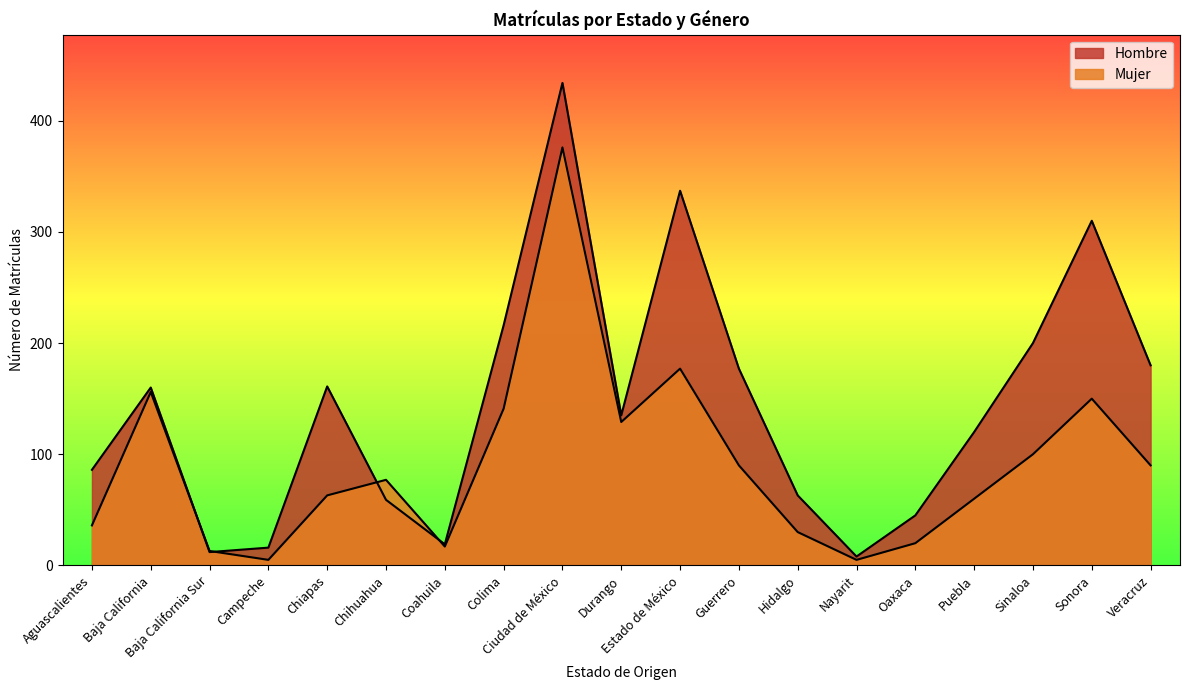

In Mujer, how many points are higher than both neighbors (excluding endpoints)?

5